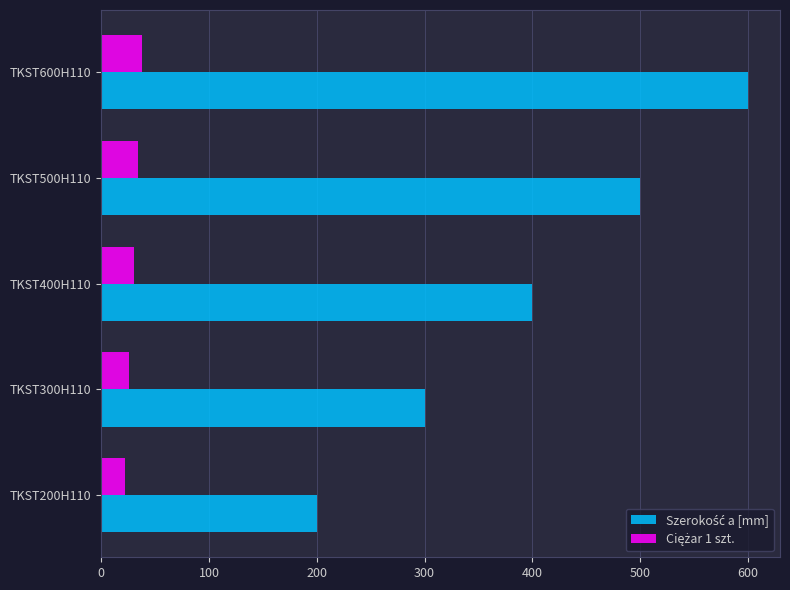

What is the total value across all series at TKST400H110?

430.0